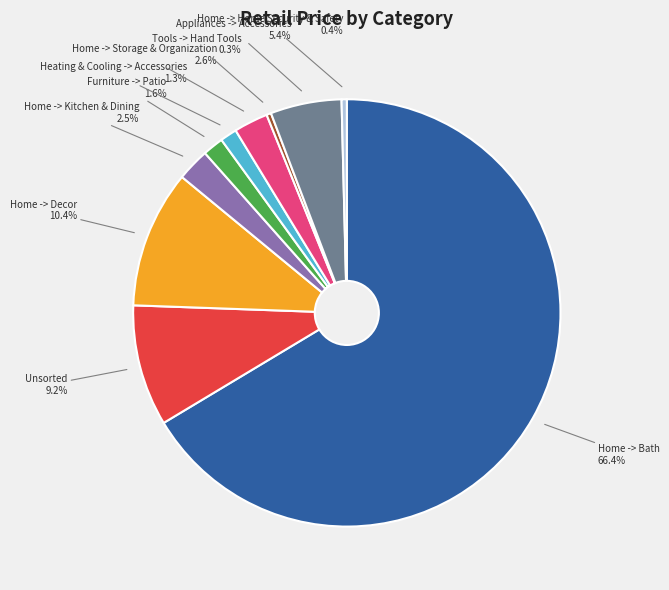

Which has a higher value, Home -> Storage & Organization or Furniture -> Patio?

Home -> Storage & Organization